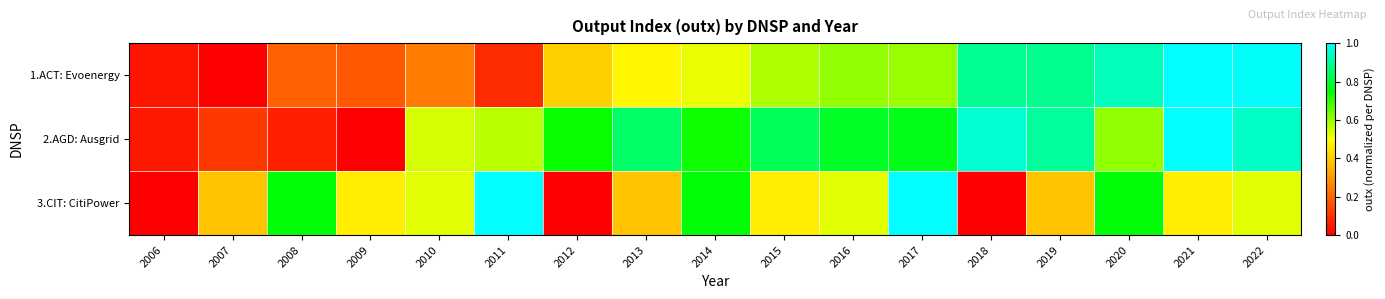

Rank the series by their maximum value, from lowest to highest.

1.ACT: Evoenergy, 2.AGD: Ausgrid, 3.CIT: CitiPower